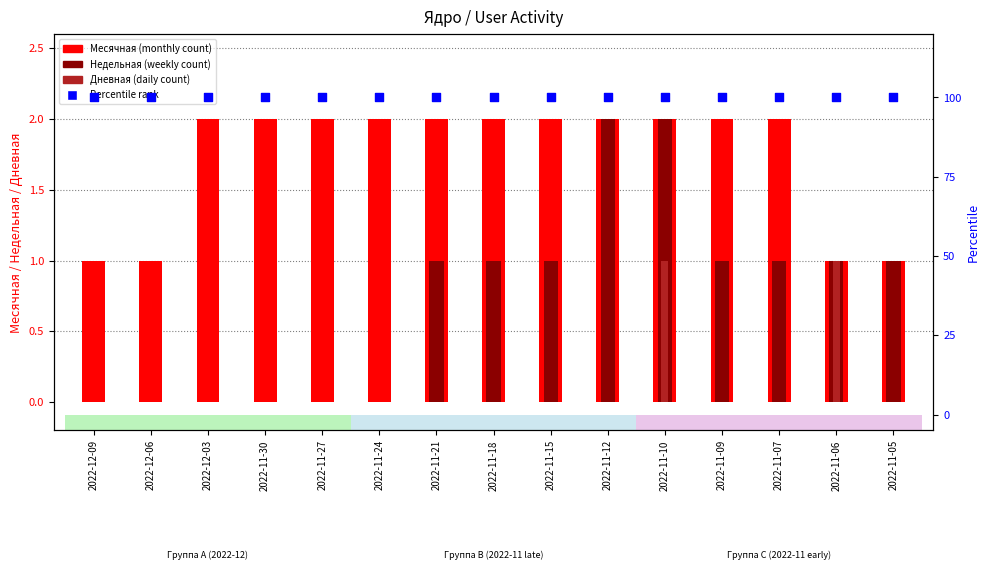

What is the total value across all series at 2022-12-09?

101